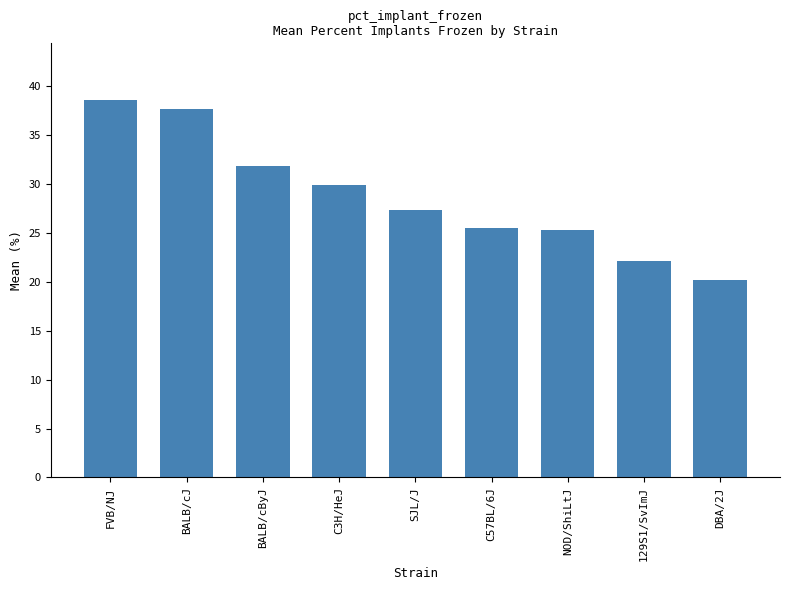

What is the smallest value displayed?

20.2